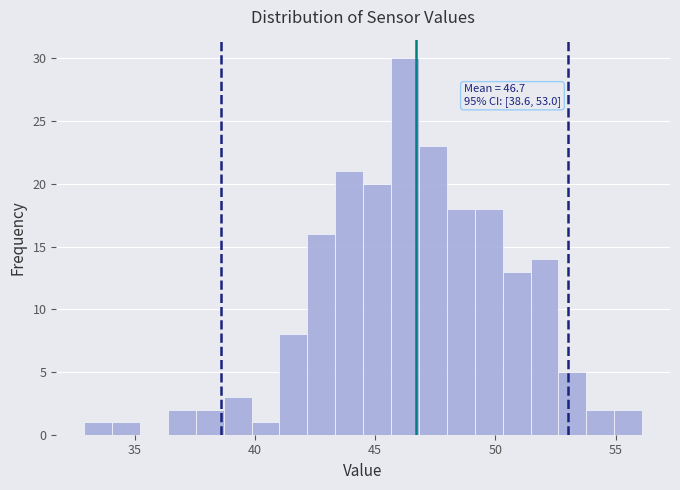

Read against the x-axis, roughly where is the centre of the tallest bar?

46.0